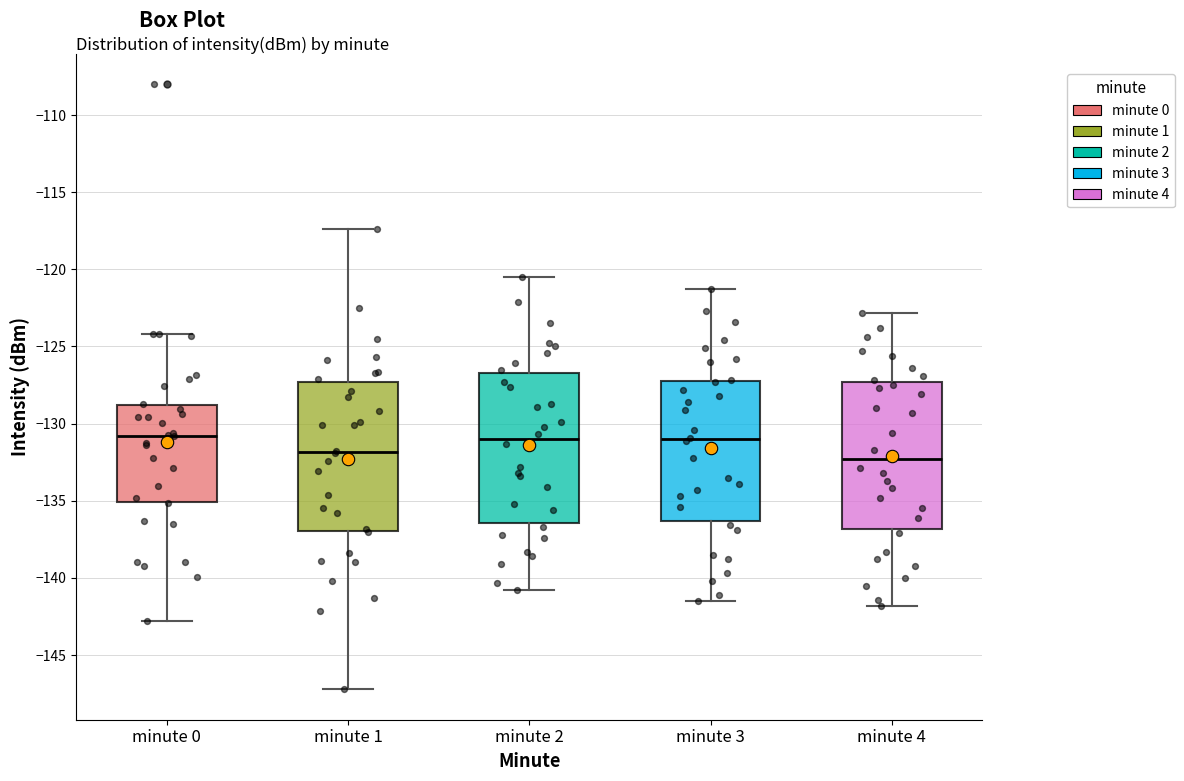

Reading left to right, read every box against the y-axis: the position of its median line, the range the box covers, and the ends of its whiskers. The values are not printed on the chart, so give them approximately, as read against the axis.

minute 0: median -131.0, box -135.0 to -129.0, whiskers -143.0 to -124.0
minute 1: median -132.0, box -137.0 to -127.5, whiskers -147.0 to -117.5
minute 2: median -131.0, box -136.5 to -126.5, whiskers -141.0 to -120.5
minute 3: median -131.0, box -136.5 to -127.0, whiskers -141.5 to -121.5
minute 4: median -132.5, box -137.0 to -127.5, whiskers -142.0 to -123.0